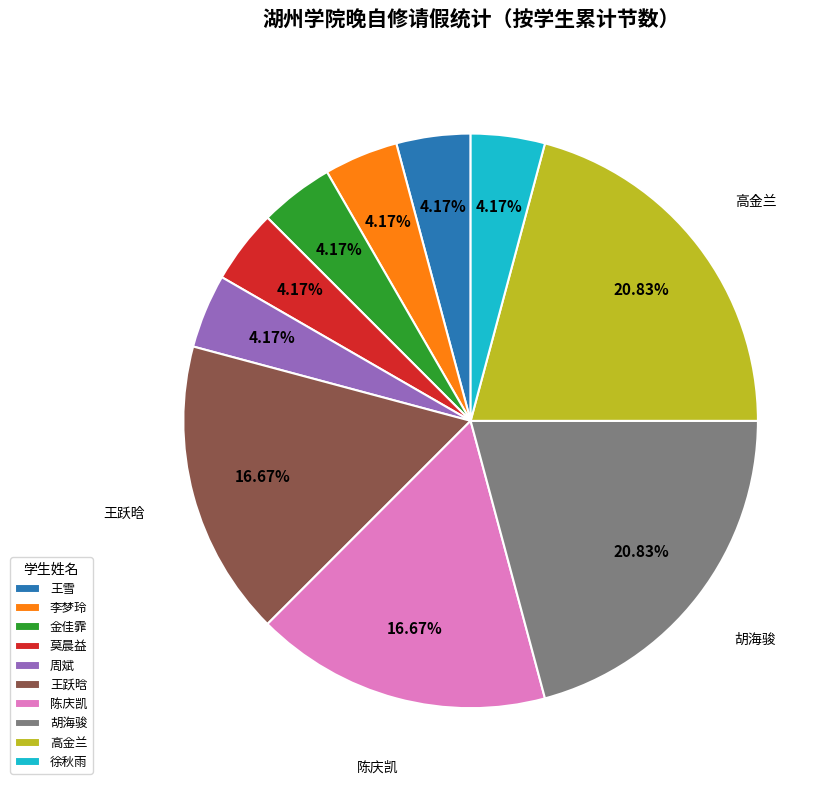

Which has a higher value, 陈庆凯 or 金佳霏?

陈庆凯